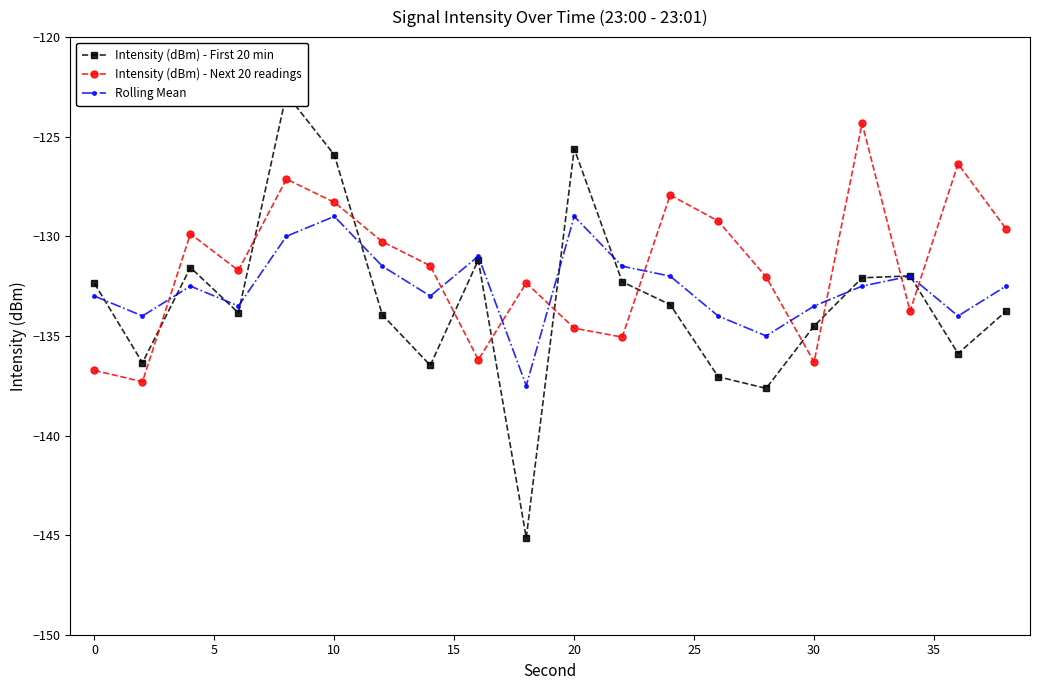

Does the chart display data point markers on the line(s)?

Yes